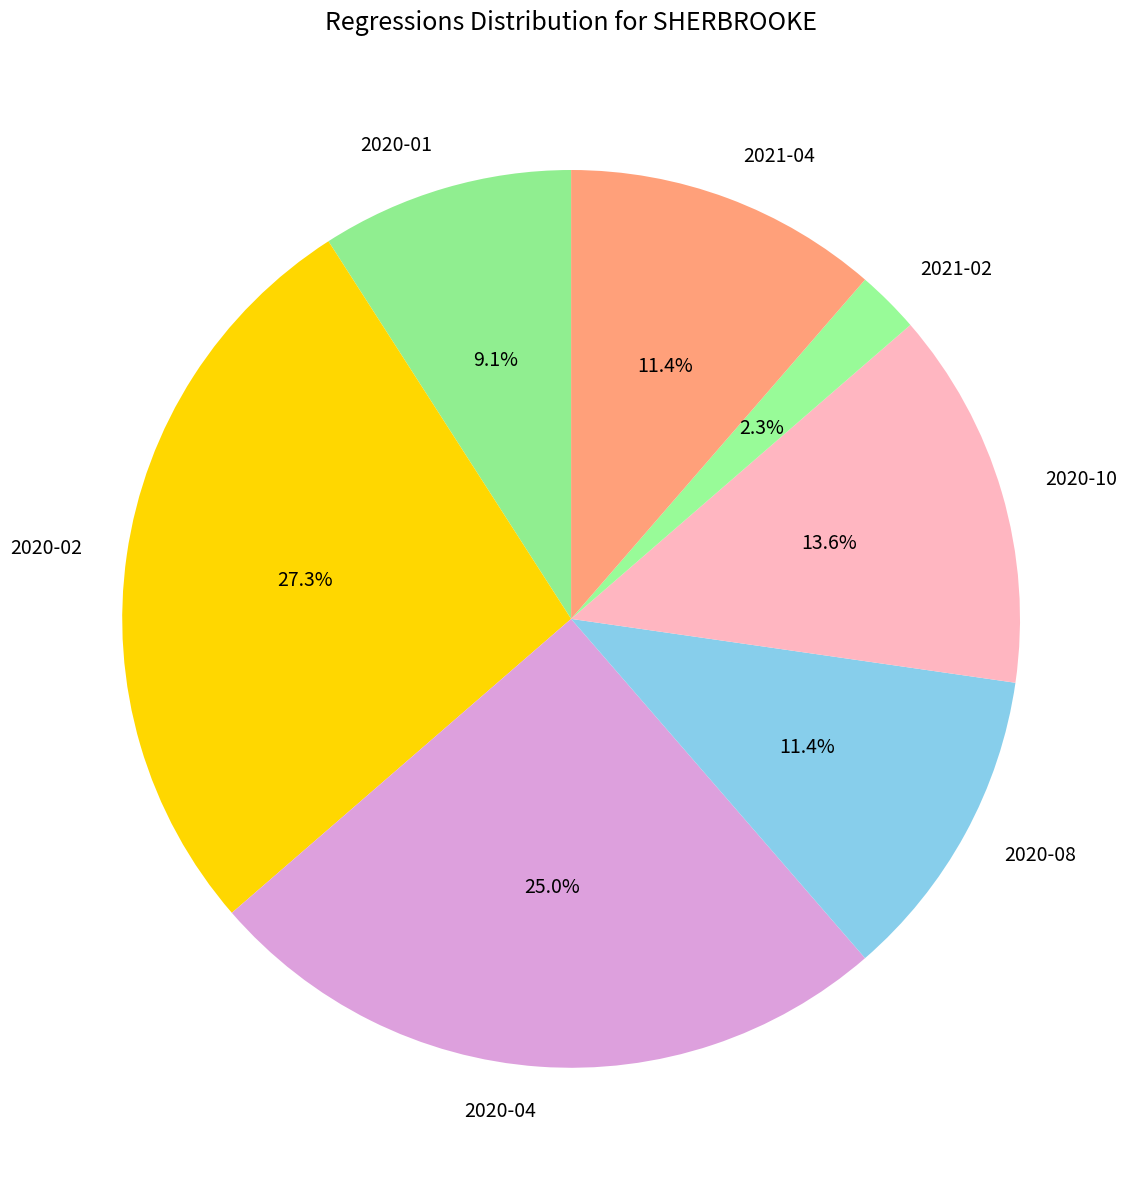

Is 2020-08 the majority of the pie?

No